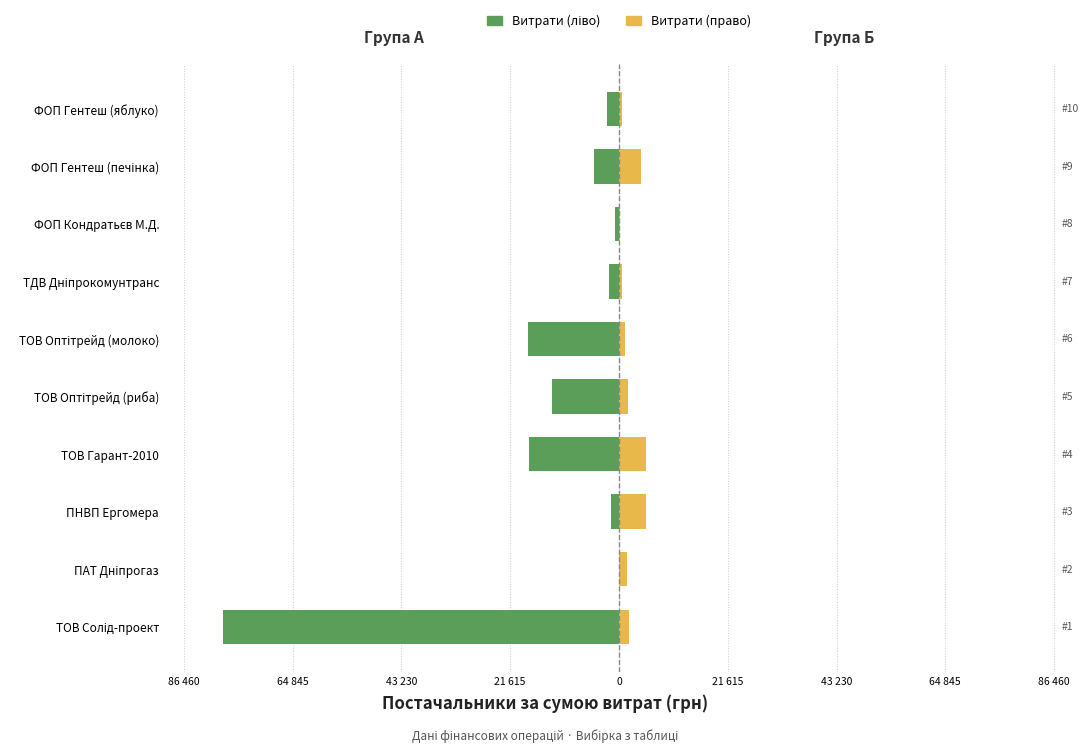

How many bars are there in total?

20